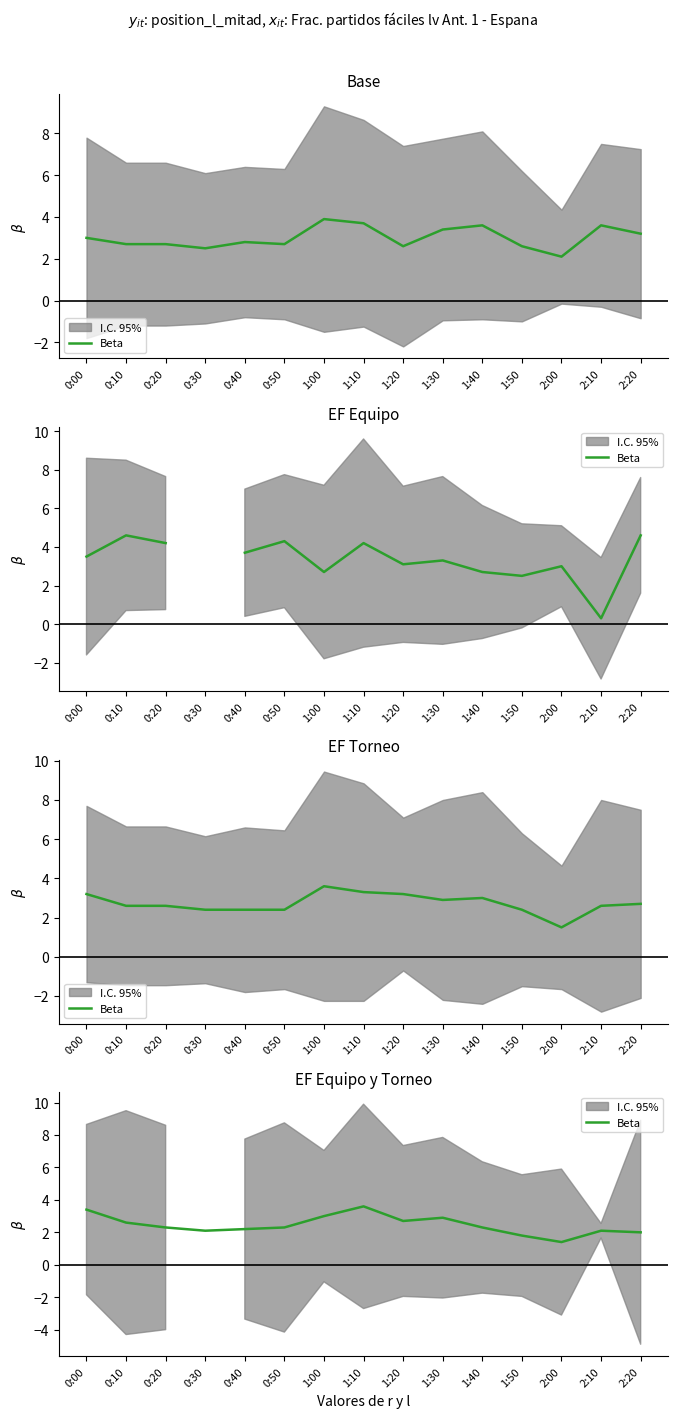

What position from the right is 2:00?

3